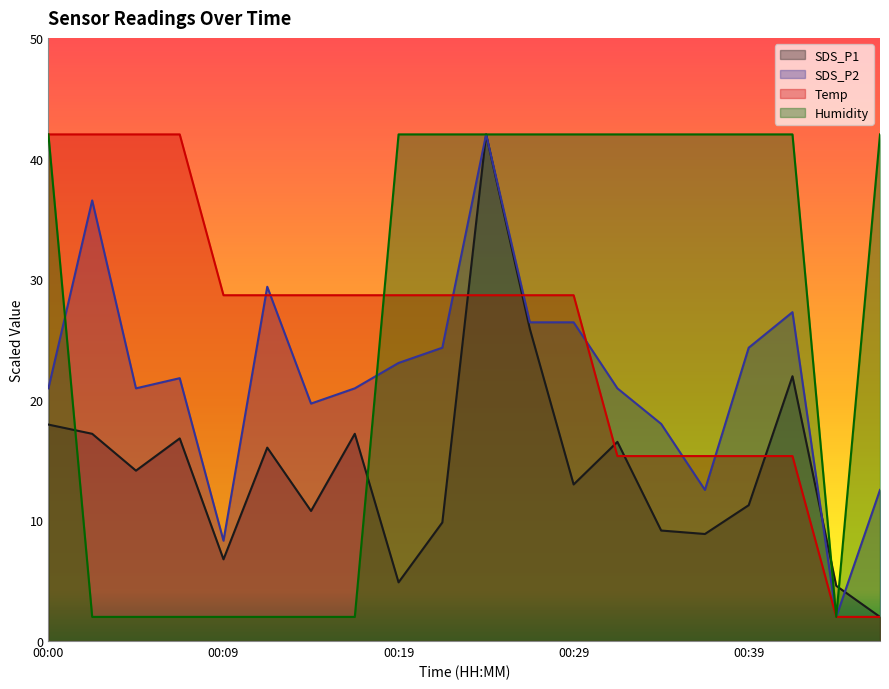

List the series in order of their peak value, highest first.

SDS_P1, SDS_P2, Temp, Humidity